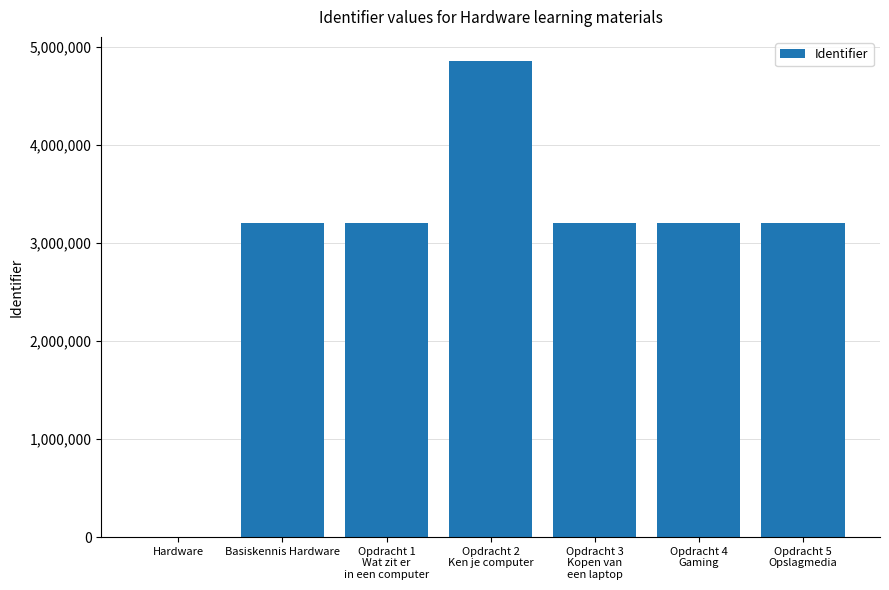

What is the greatest value displayed?

4858006